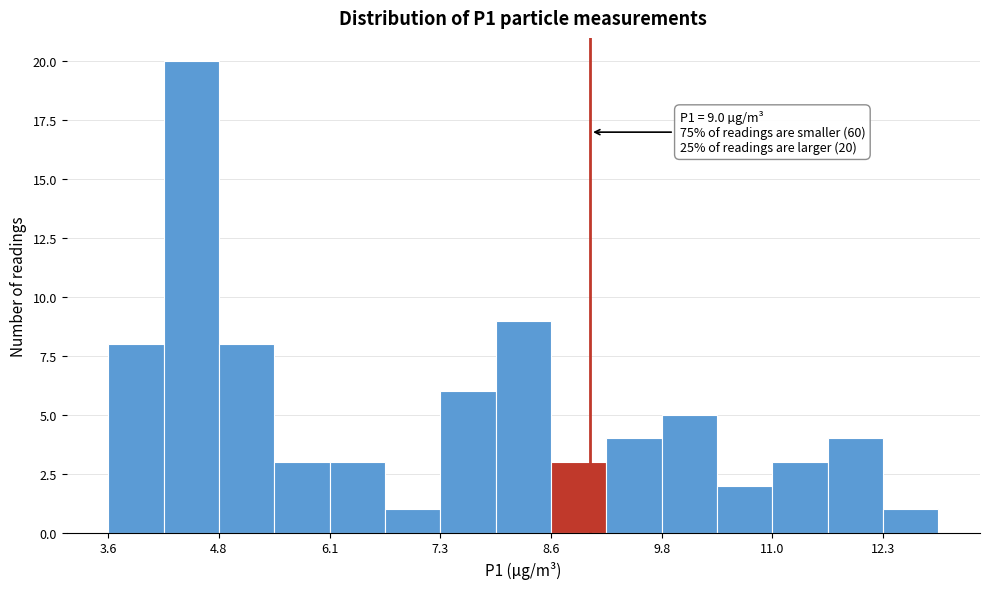

Read against the x-axis, roughly where is the centre of the tallest bar?

4.6